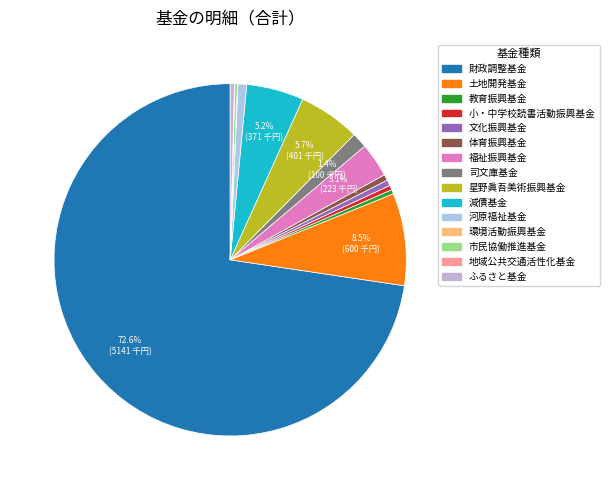

To the nearest percent, what is the average slice percentage?

7%